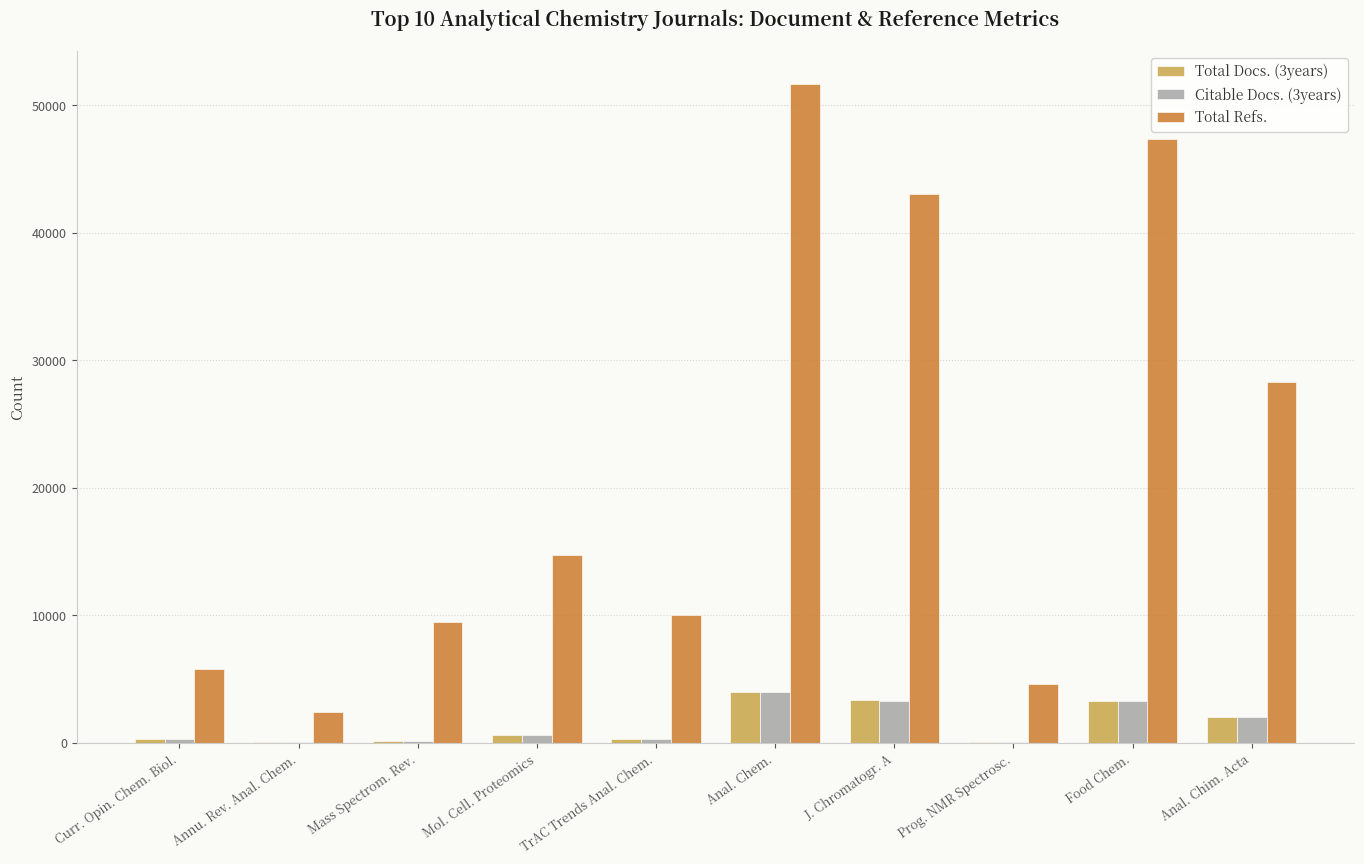

What is the total value across all series at J. Chromatogr. A?

49638